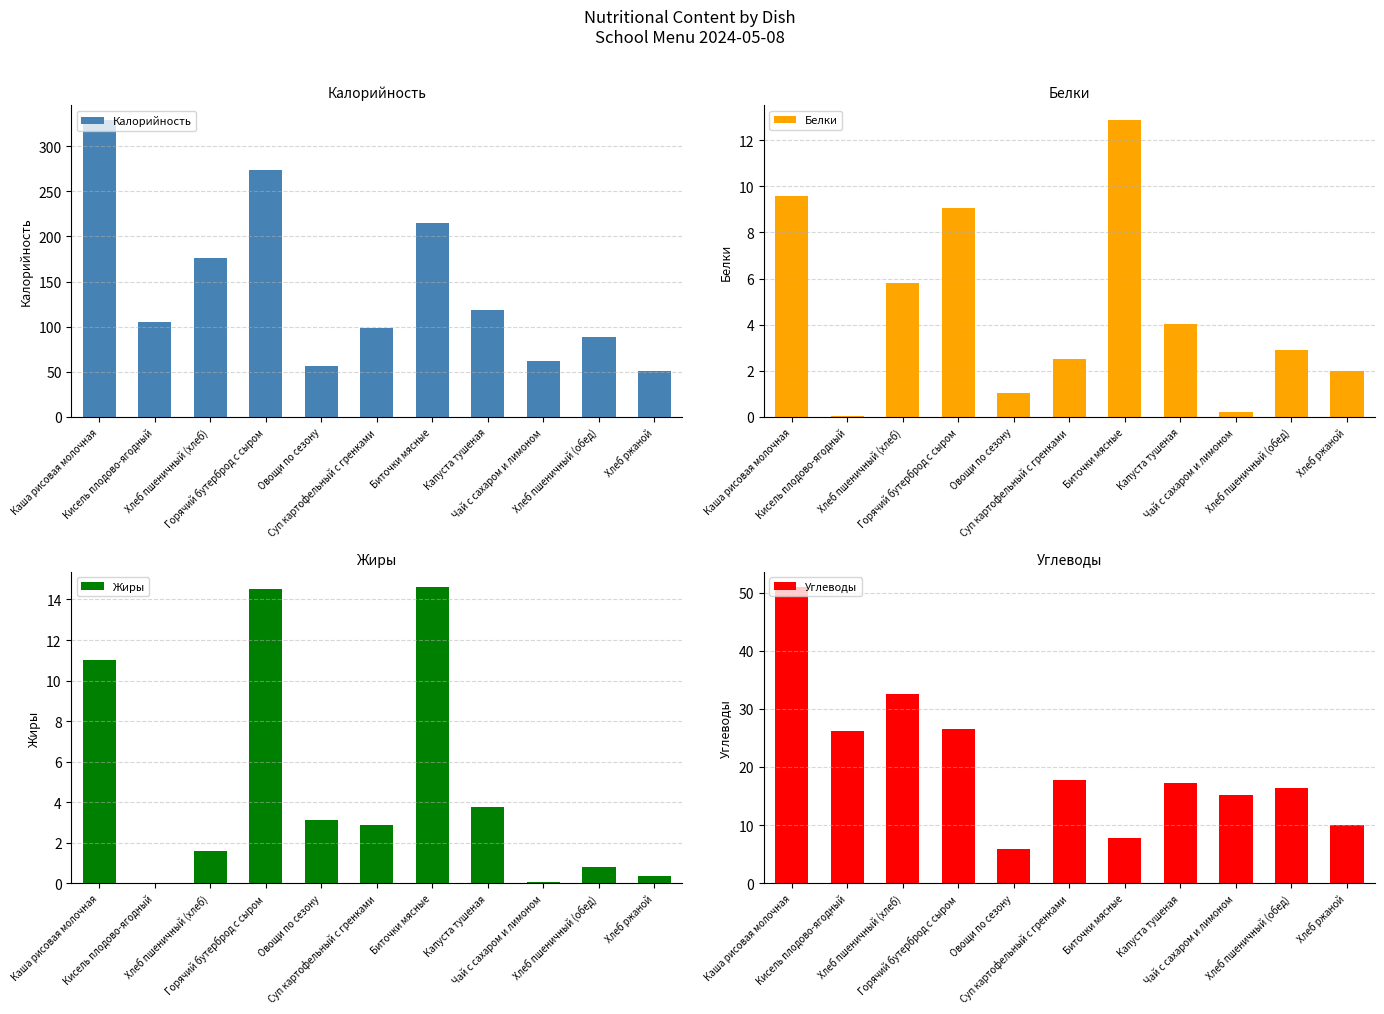

Which category has the highest value in the Калорийность series?

Каша рисовая молочная